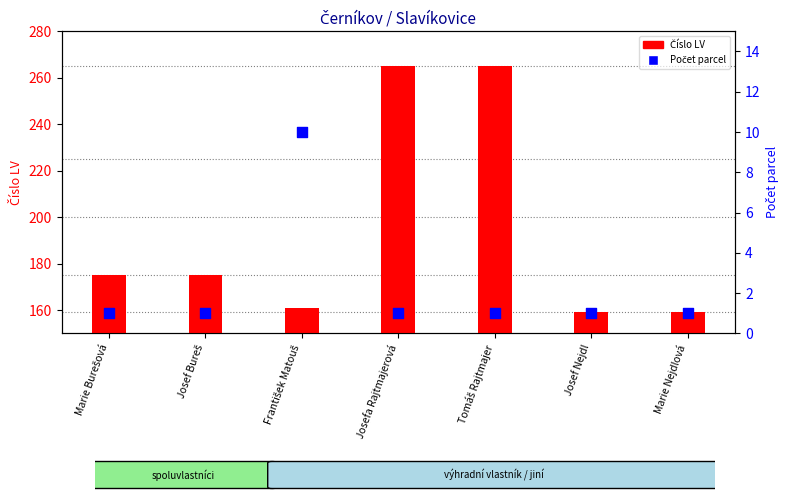

What is the total value across all series at František Matouš?

171